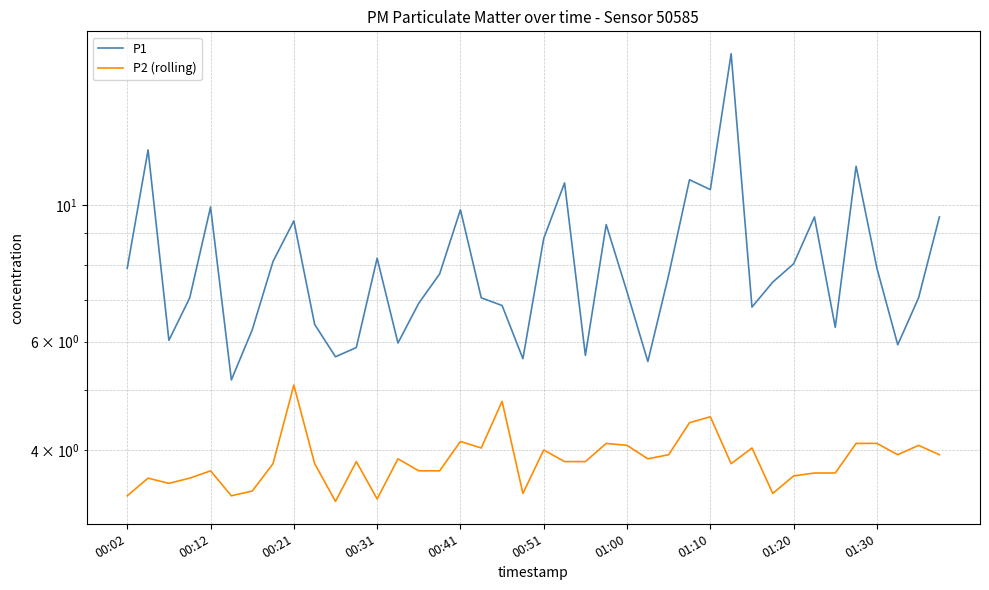

List the series in order of their peak value, lowest first.

P2 (rolling), P1